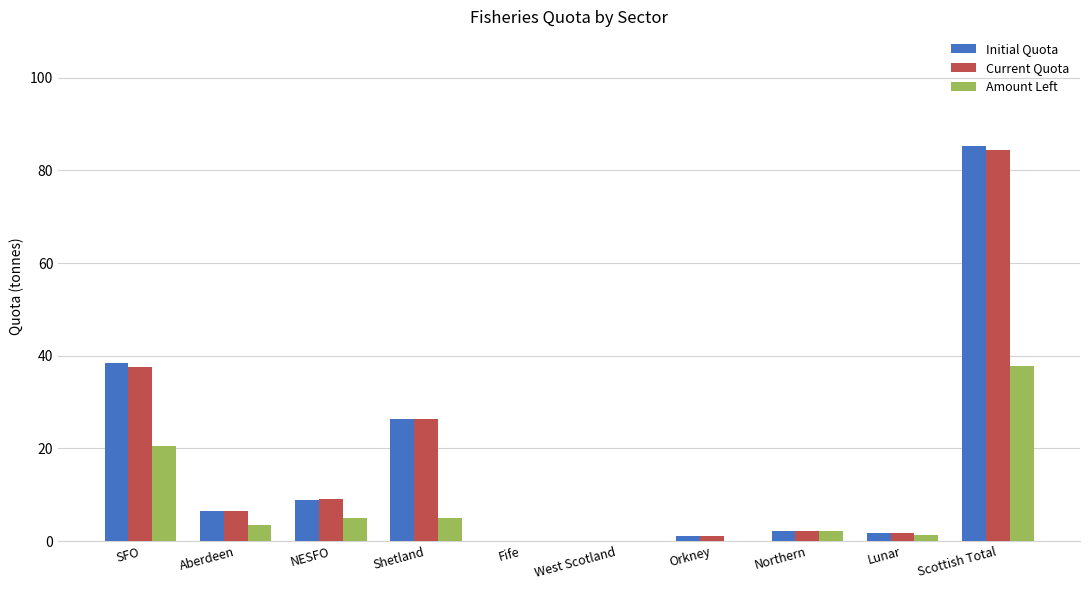

What is the average value of the Initial Quota series?

17.0